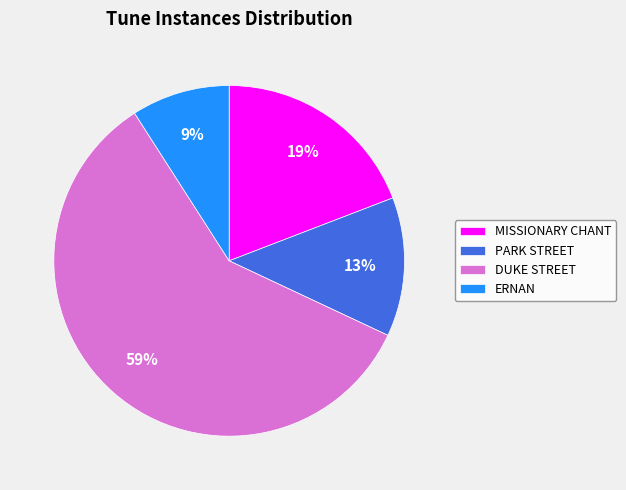

Count the number of slices in the pie.

4